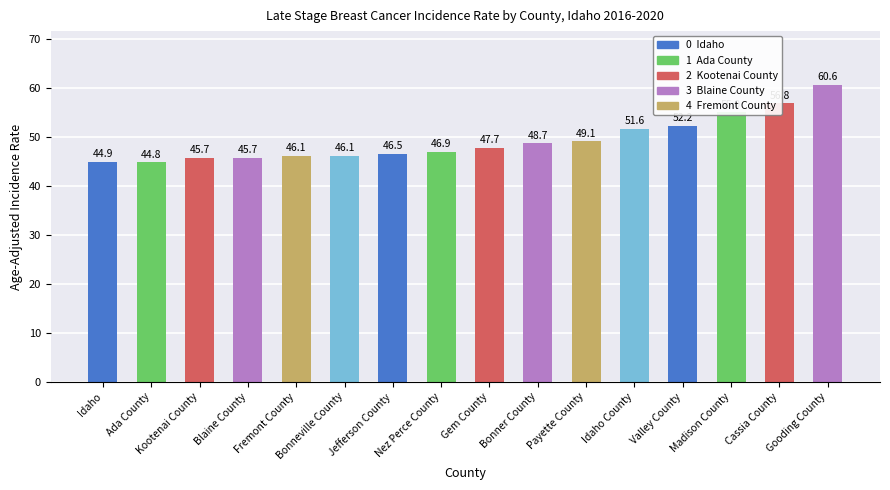

What is the label of the 6th bar from the left?

Bonneville County